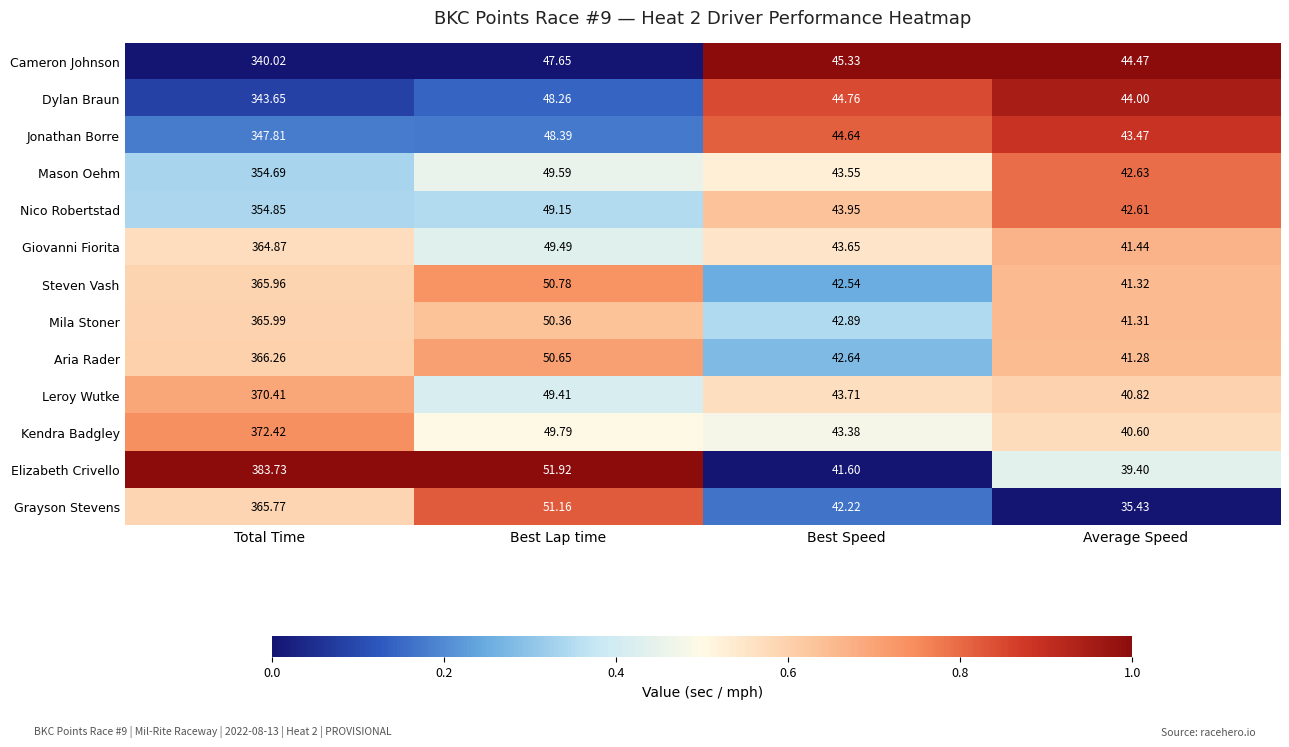

At which label does Dylan Braun reach its peak?

Total Time